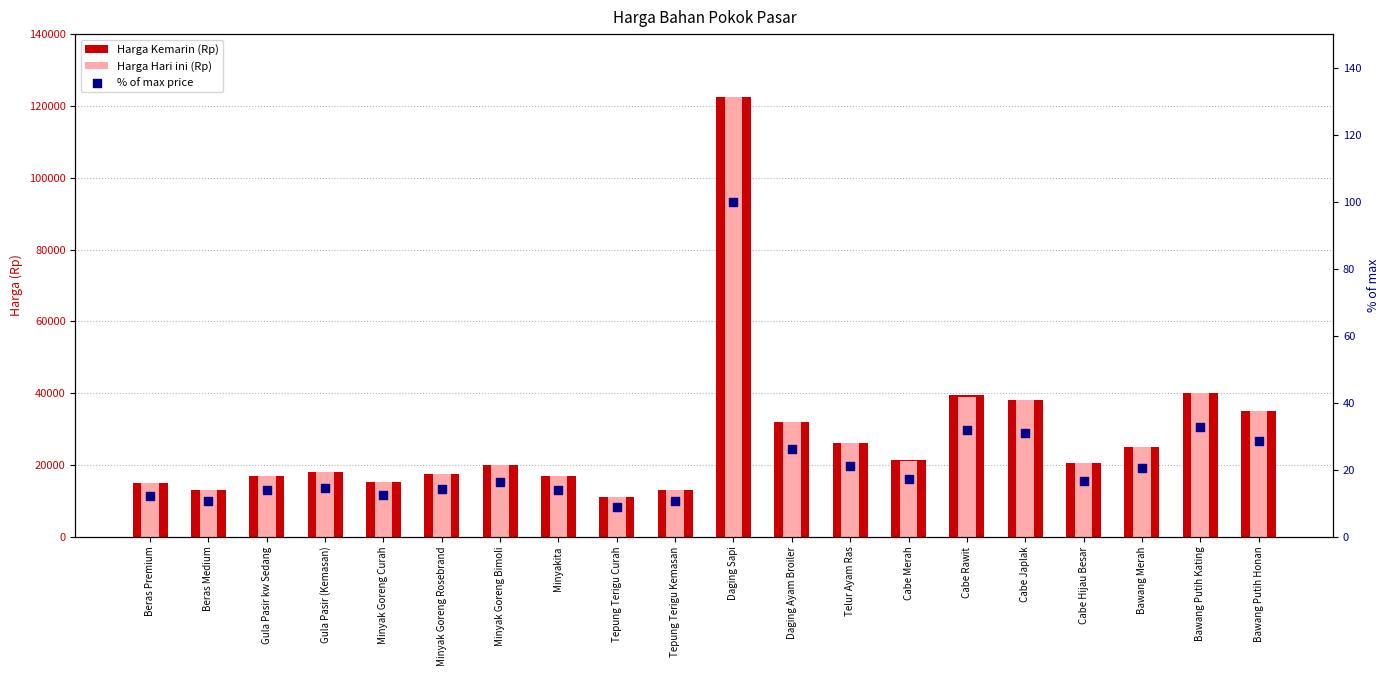

Is the value of Harga Kemarin (Rp) at Cabe Merah greater than the value of % of max price at Cabe Merah?

Yes